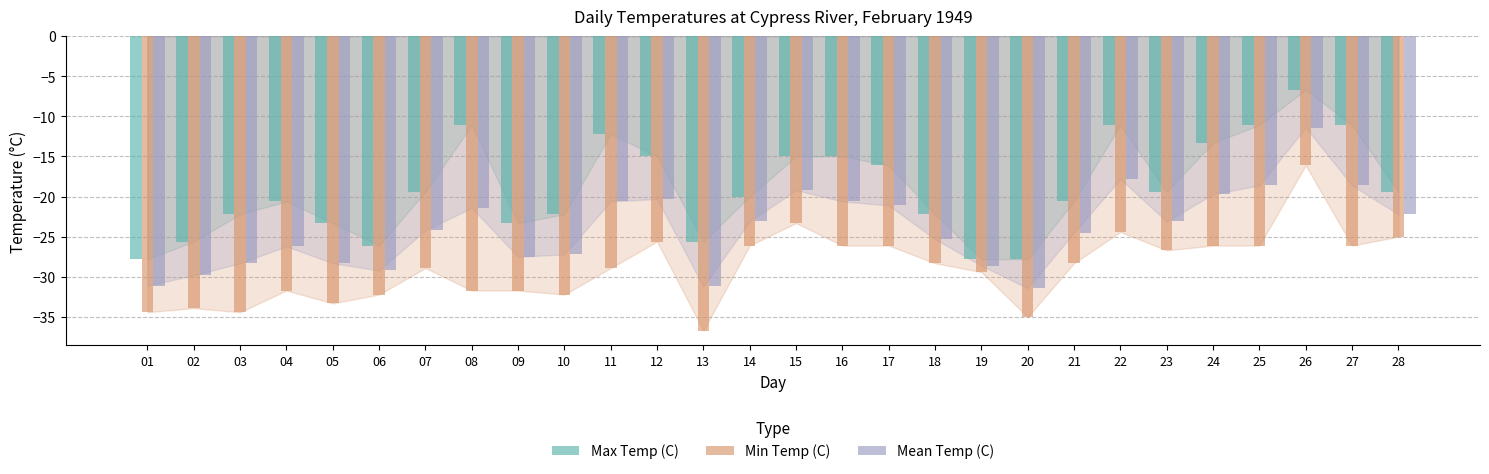

What is the spread (max minus min) of values at 15?

8.3